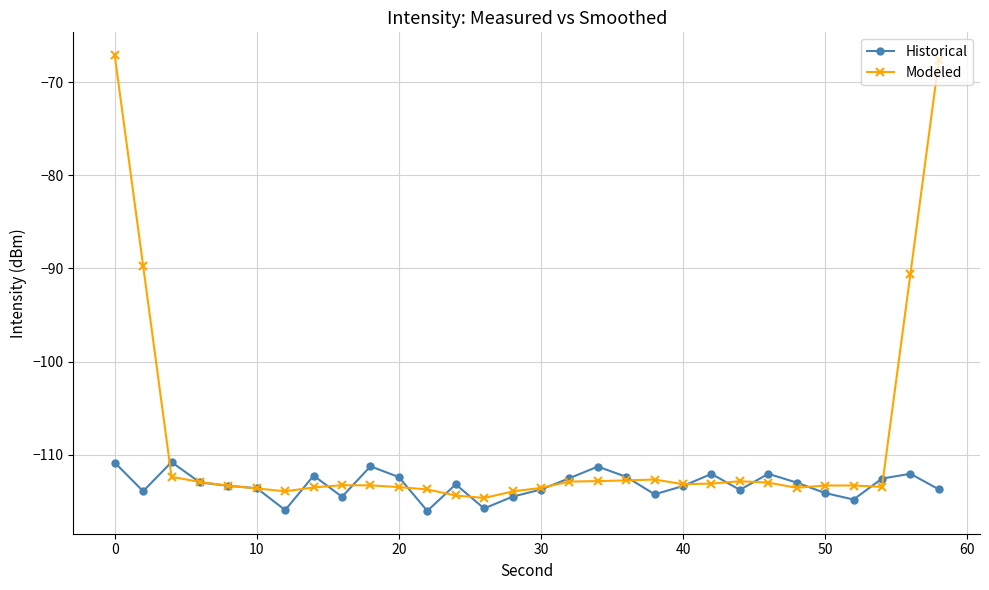

What is the minimum value for Modeled?

-114.6